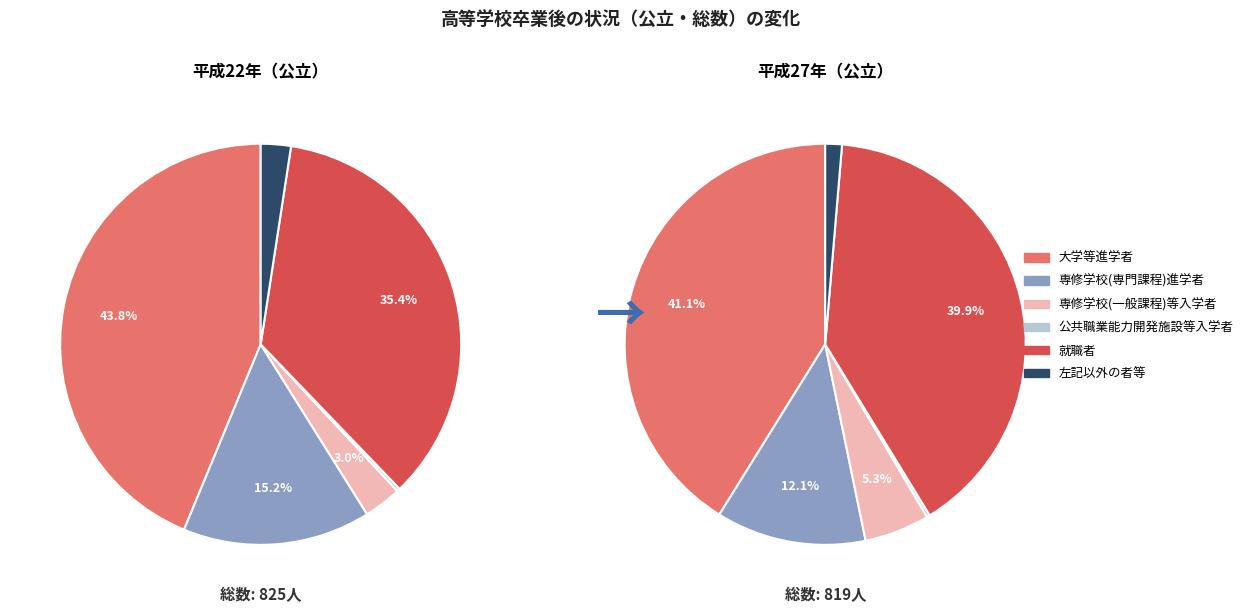

At 5, list the series in order from smallest to largest.

公共職業能力開発施設等入学者, 左記以外の者等, 専修学校(一般課程)等入学者, 専修学校(専門課程)進学者, 就職者, 大学等進学者